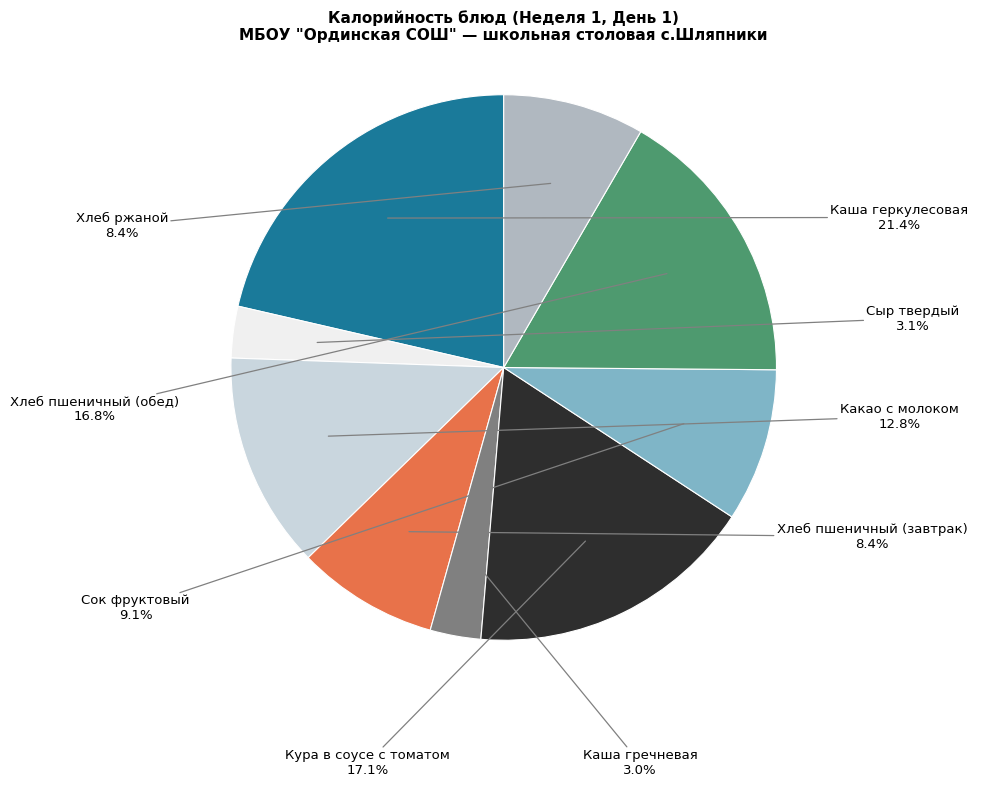

Is there a majority slice in this chart?

No